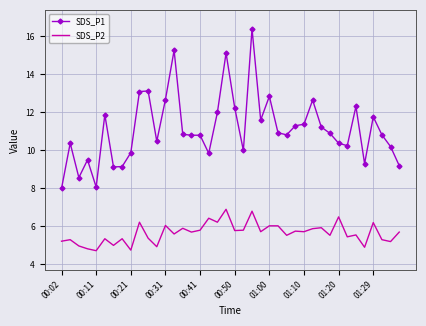

What is the difference between the maximum and minimum values in the SDS_P1 series?

8.4